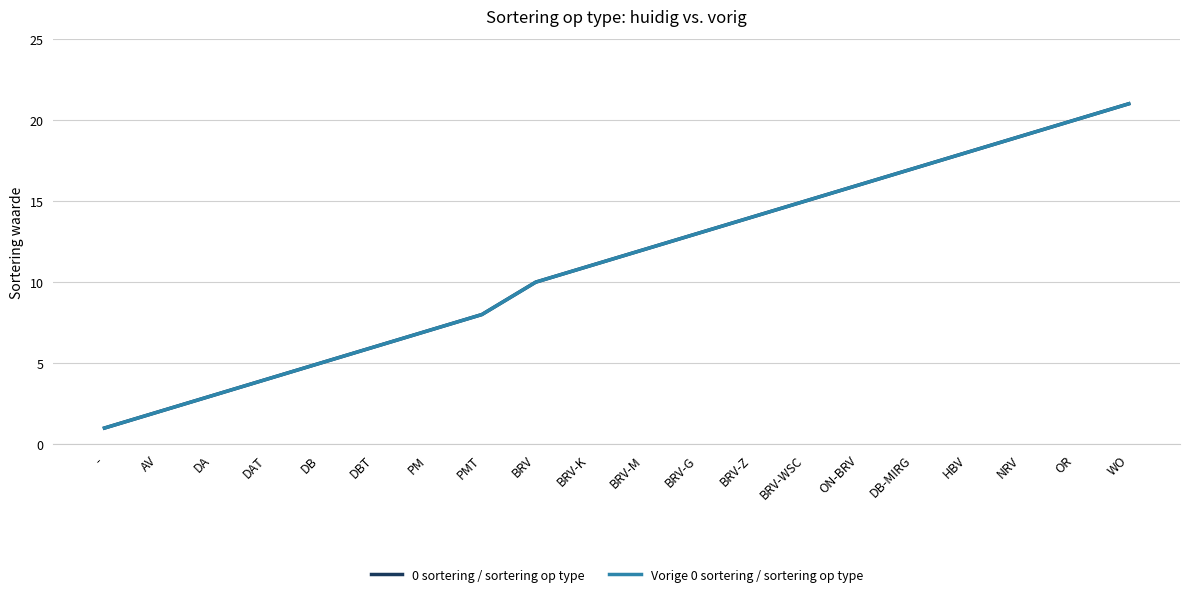

True or false: 0 sortering / sortering op type has more than 1 points higher than both neighbors.

False